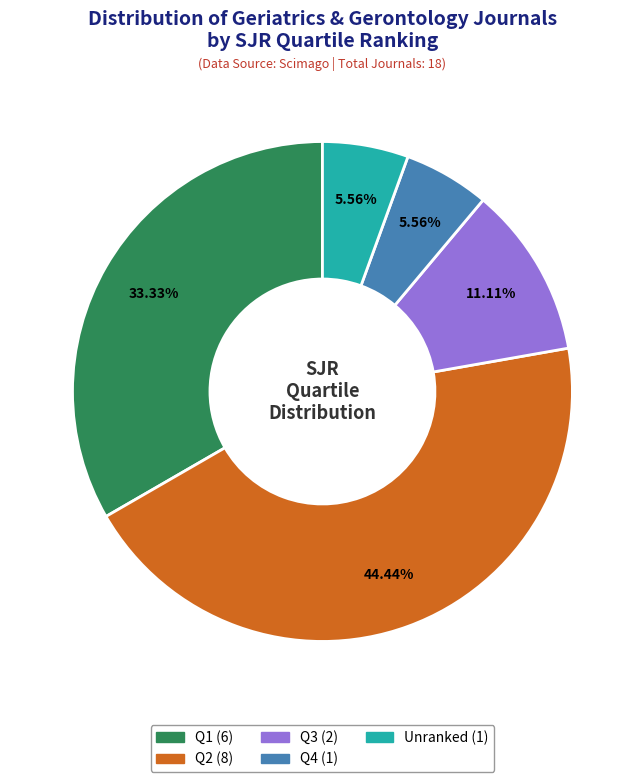

To the nearest percent, what is the average slice percentage?

20%